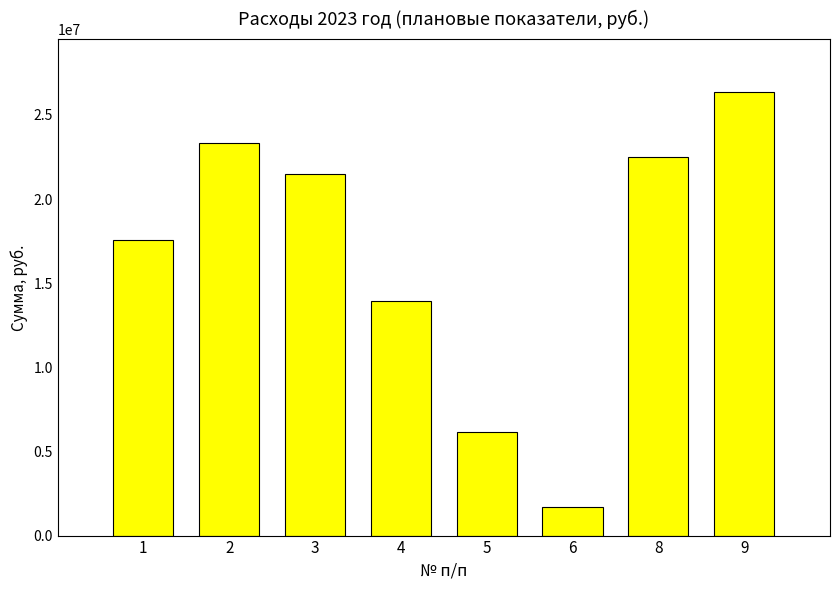

What is the value of the 4th bar from the left?

13922334.0